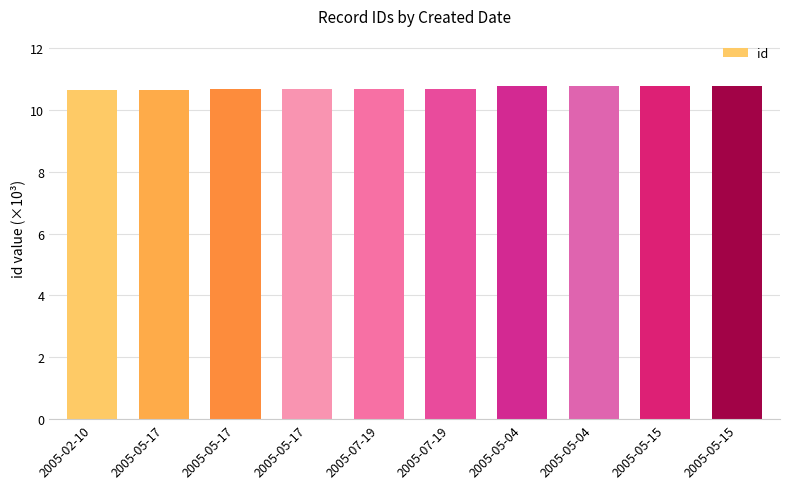

Reading left to right, transcribe all the data shown in this chart.

10.7	10.7	10.7	10.7	10.7	10.7	10.8	10.8	10.8	10.8